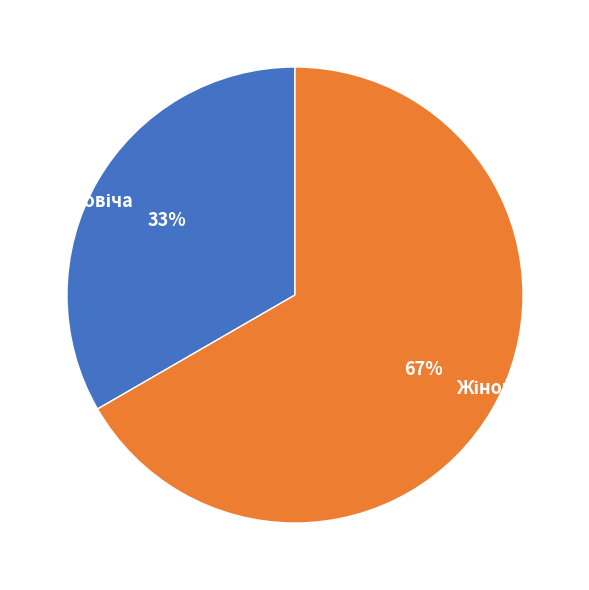

Is there any slice that represents more than half of the pie?

Yes